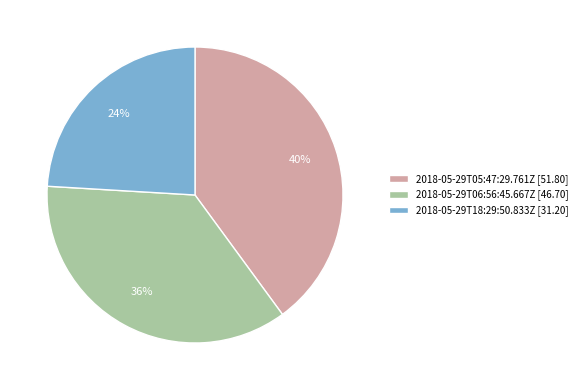

True or false: 2018-05-29T05:47:29.761Z accounts for 40% of the total.

True